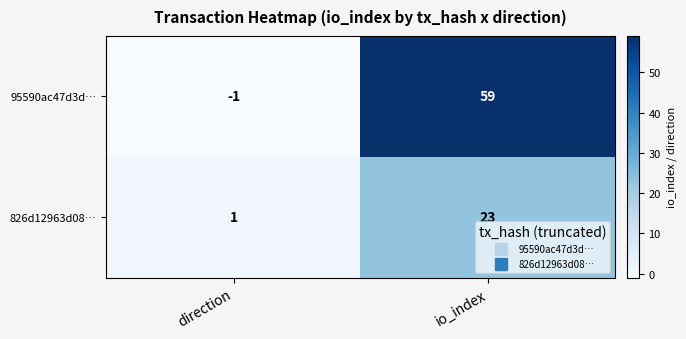

At which category is the sum across all series the highest?

io_index